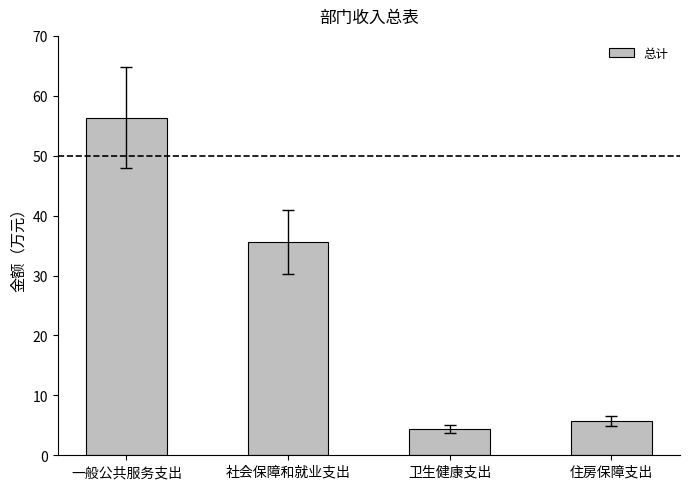

Rank the categories by value from highest to lowest.

一般公共服务支出, 社会保障和就业支出, 住房保障支出, 卫生健康支出